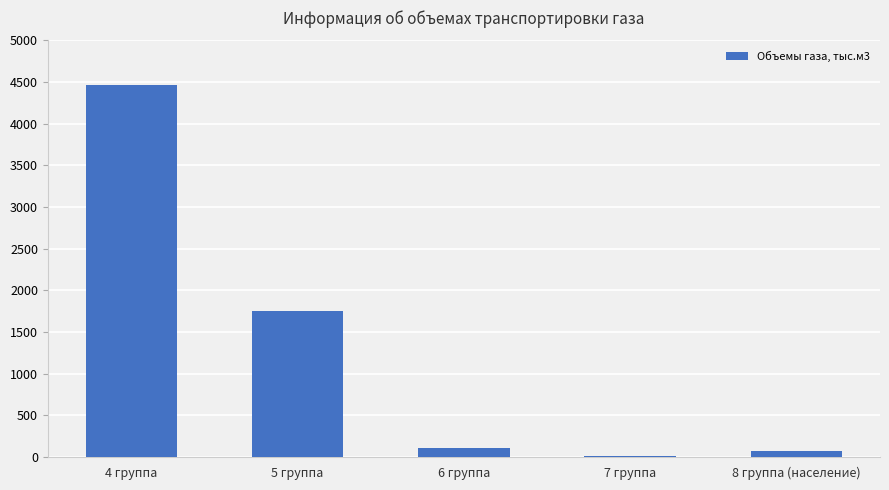

How many data points are above 108?

3